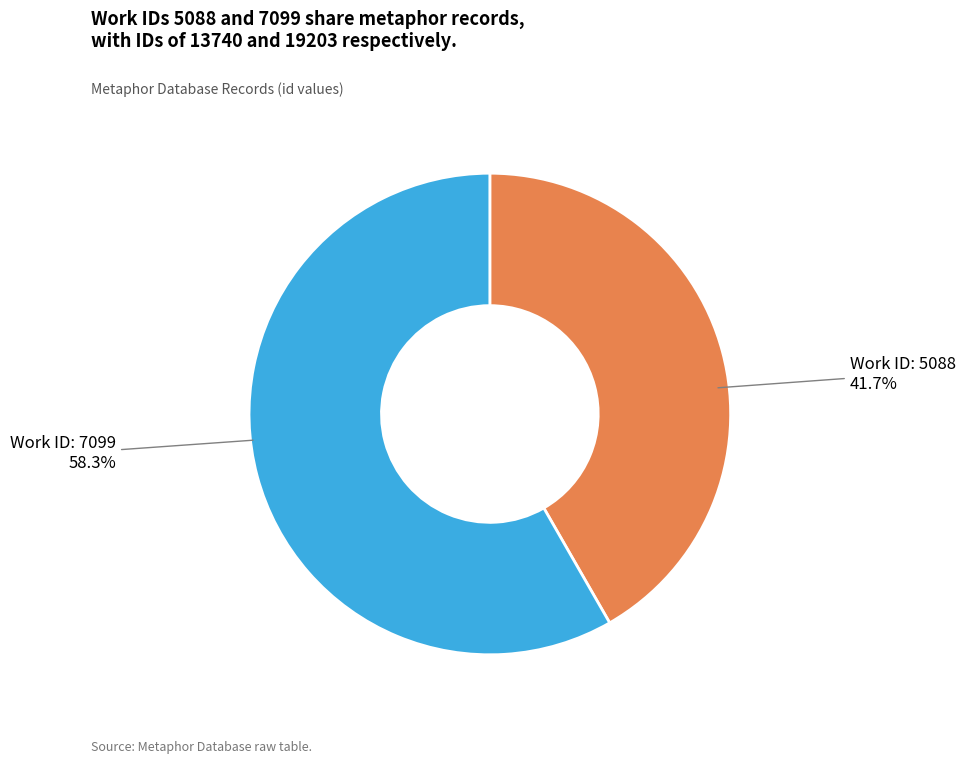

Does any single category account for the majority?

Yes